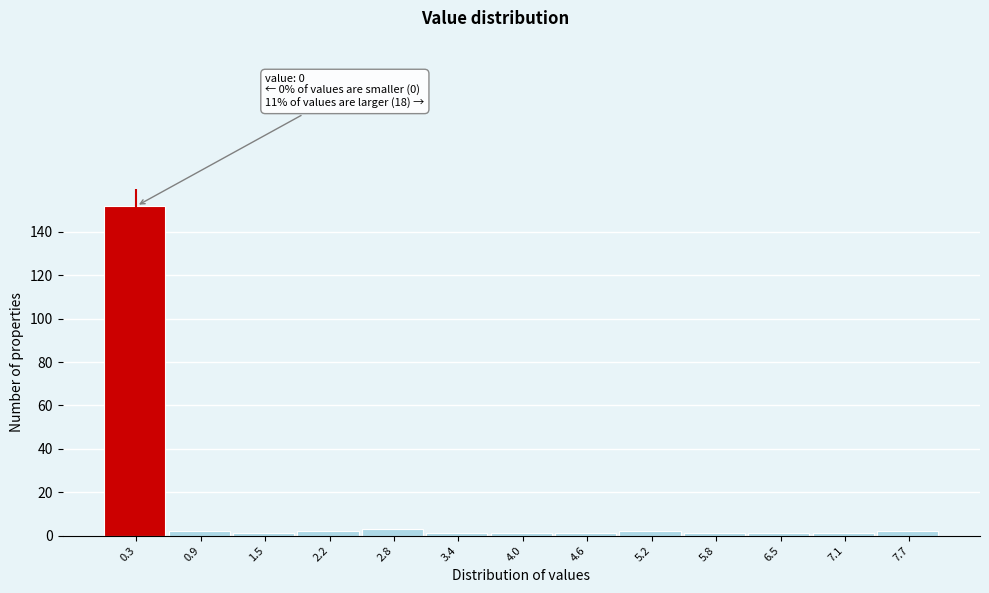

Over which range of the x-axis is the bar tallest?

0.0 to 0.6